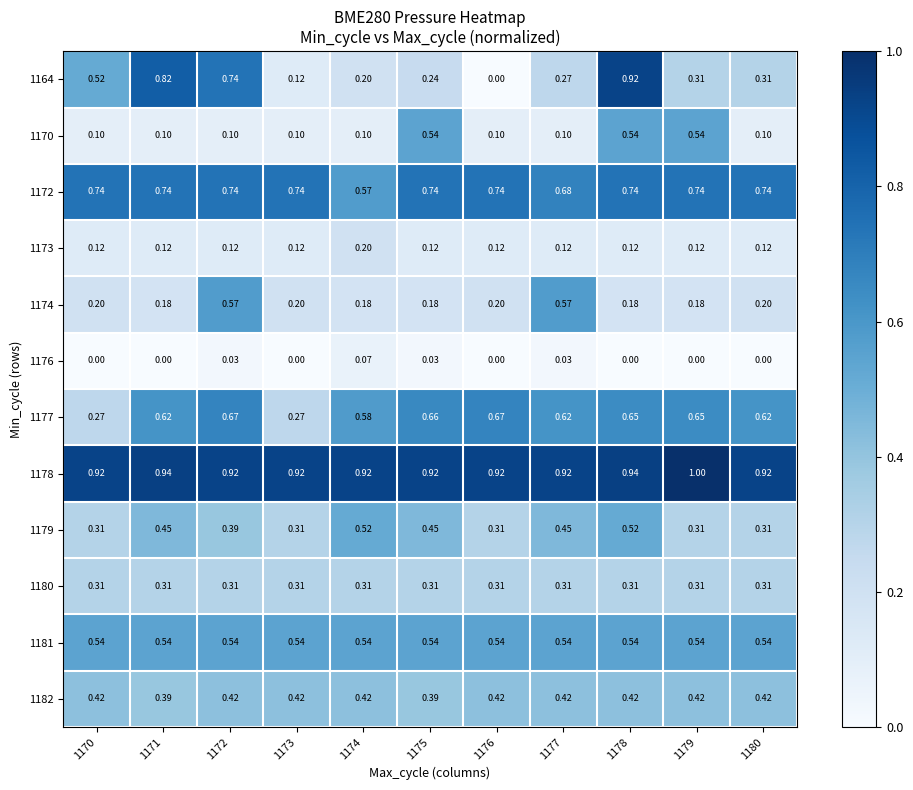

Is the value of 1176 at 1177 greater than the value of 1174 at 1170?

No